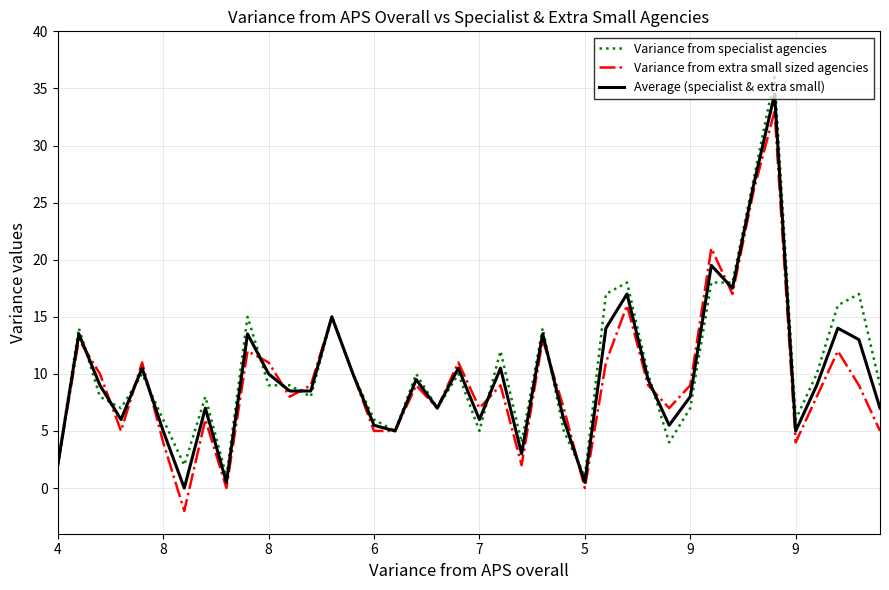

What is the smallest value displayed?

-2.0